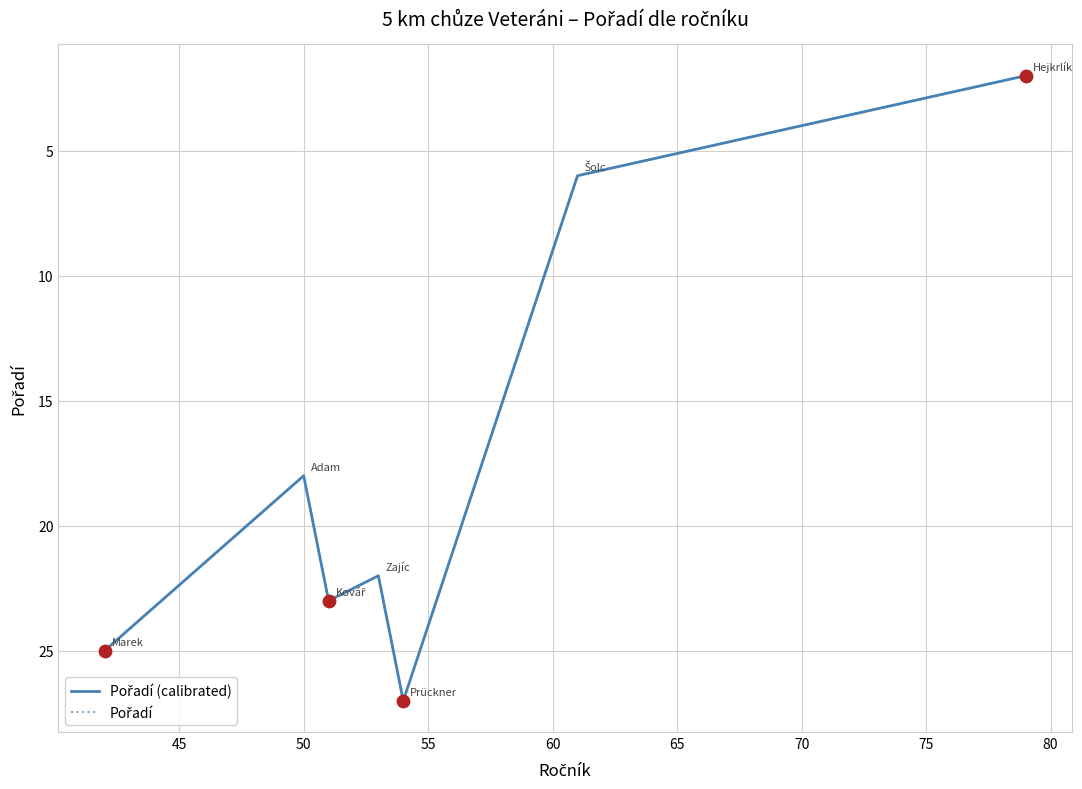

Is this an area chart (filled region under the line)?

No